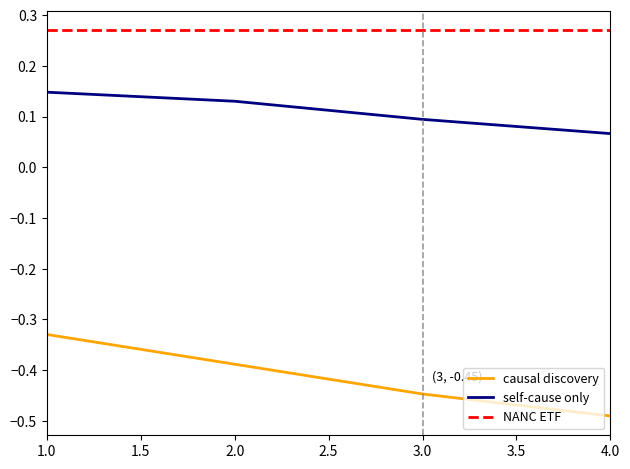

How many lines are shown in the chart?

3